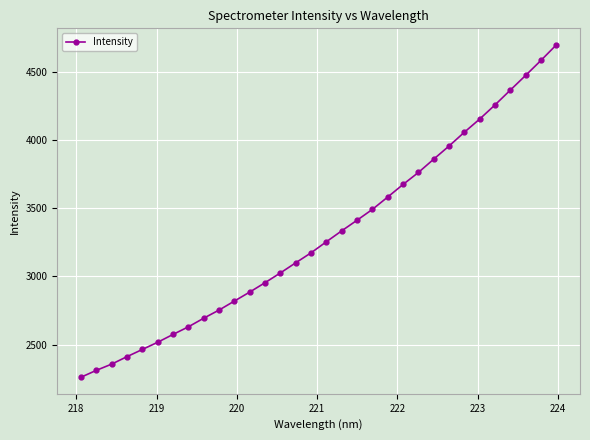

What is the sum of all values?

105876.6